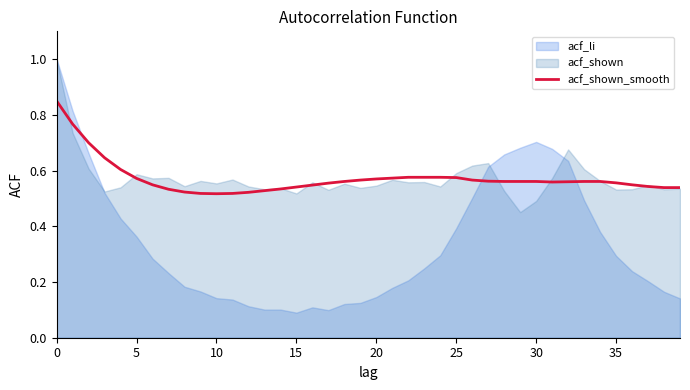

What is the average value?

0.6